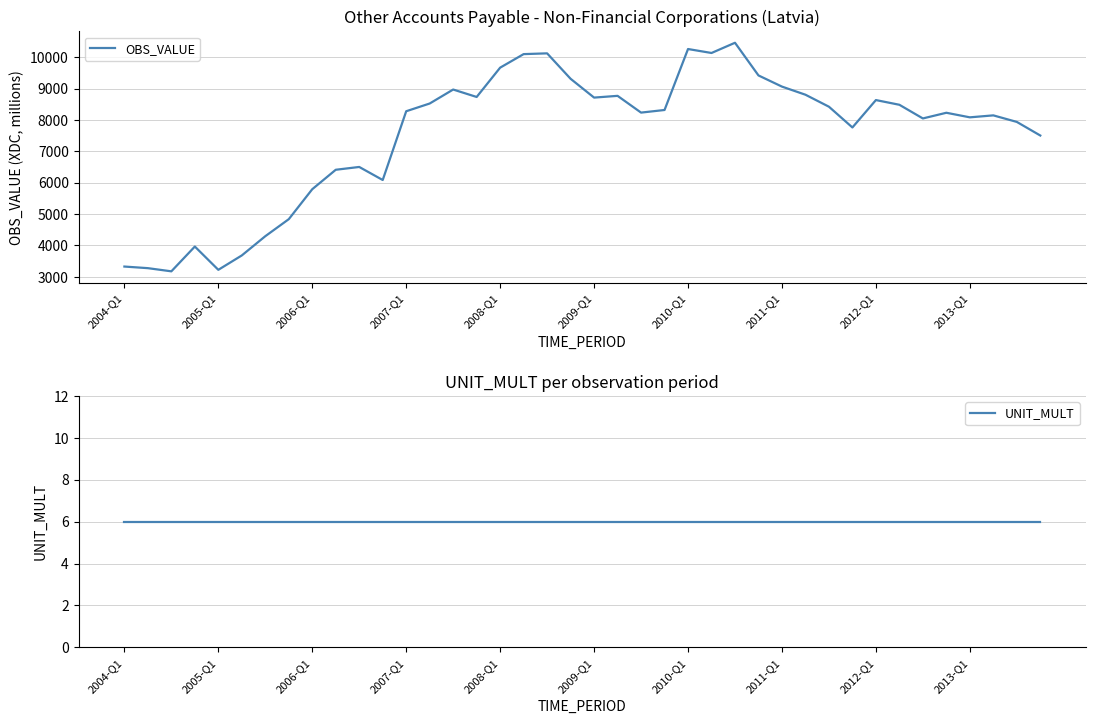

What is the sum of all OBS_VALUE values?

301825.4